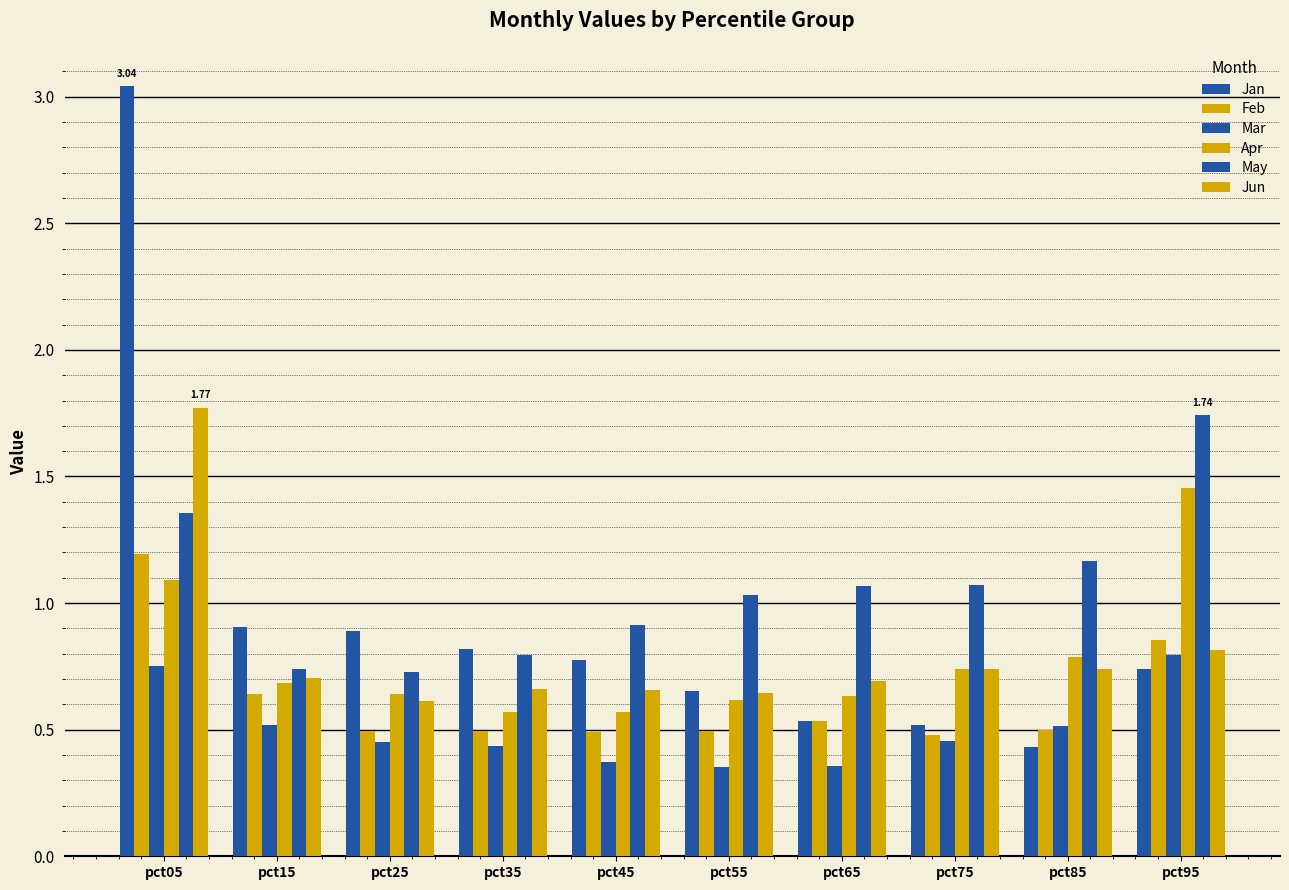

Does the chart contain any negative values?

No